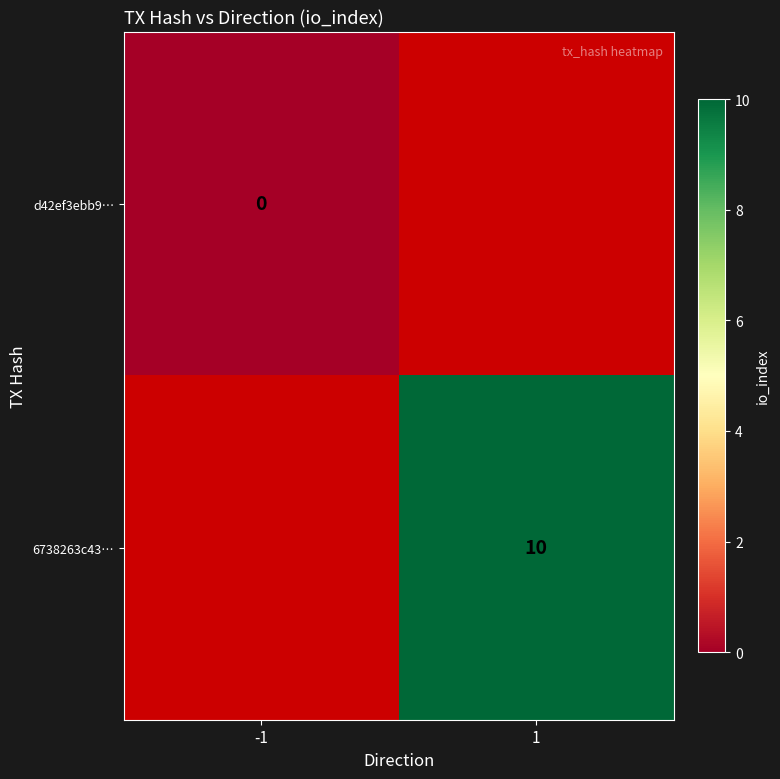

The 6738263c43… series shows 17 at 1. True or false?

False